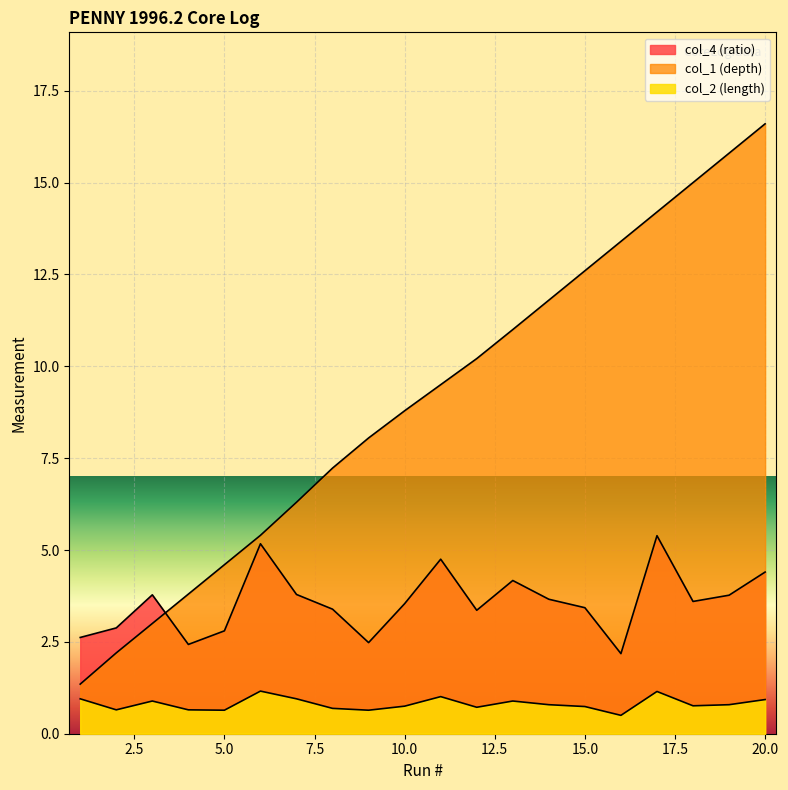

How many categories are shown in the chart?

20